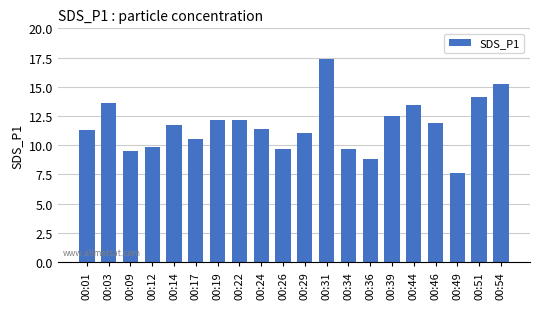

Which category has the highest value across all series?

00:31